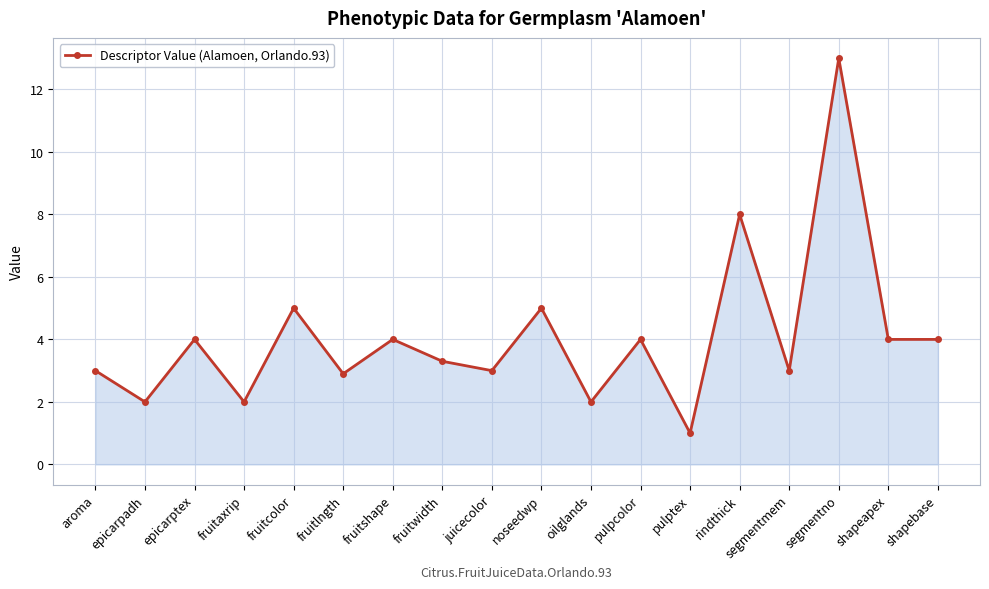

True or false: the data shows 1.2 at aroma.

False